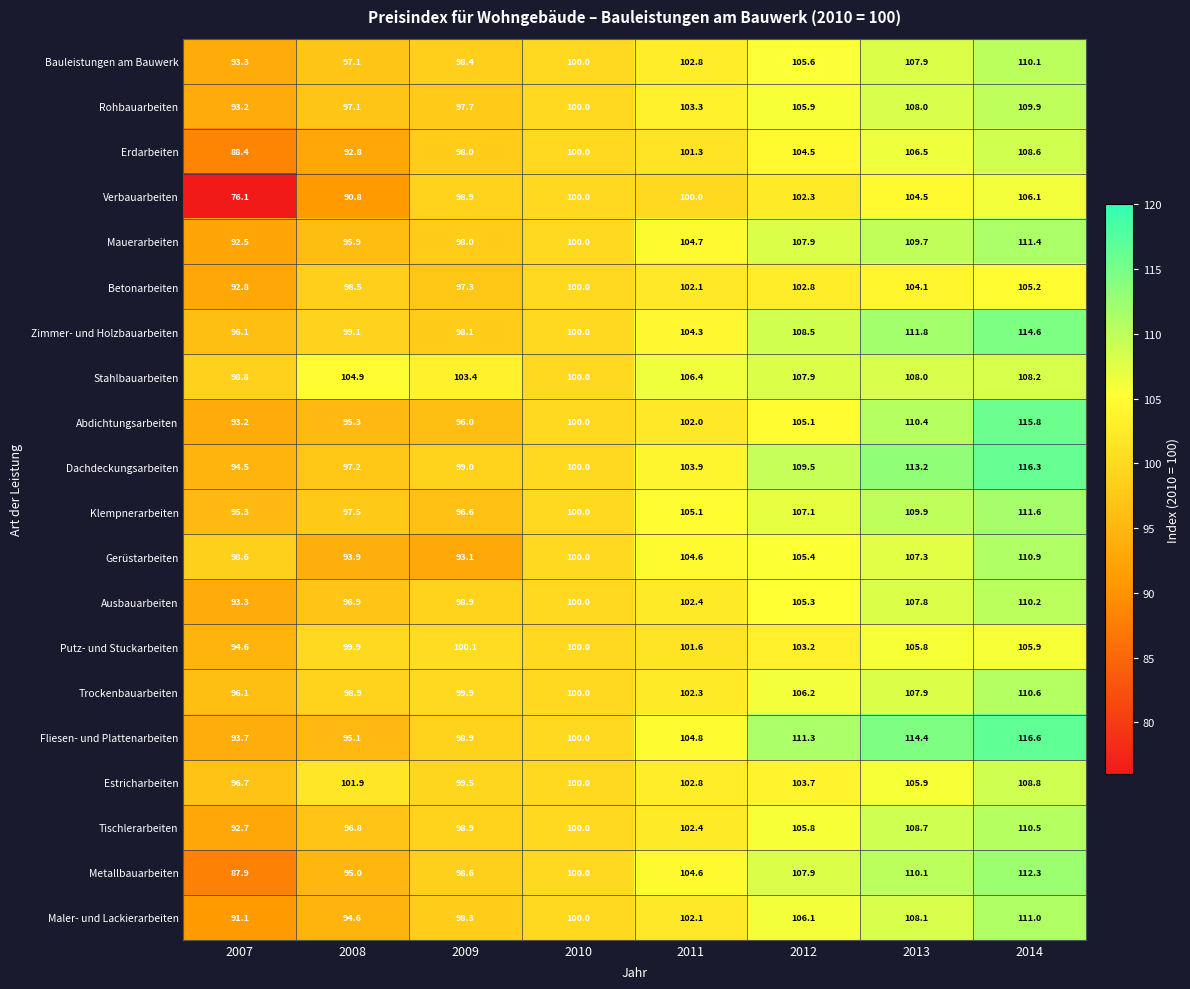

What is the greatest value displayed?

116.6